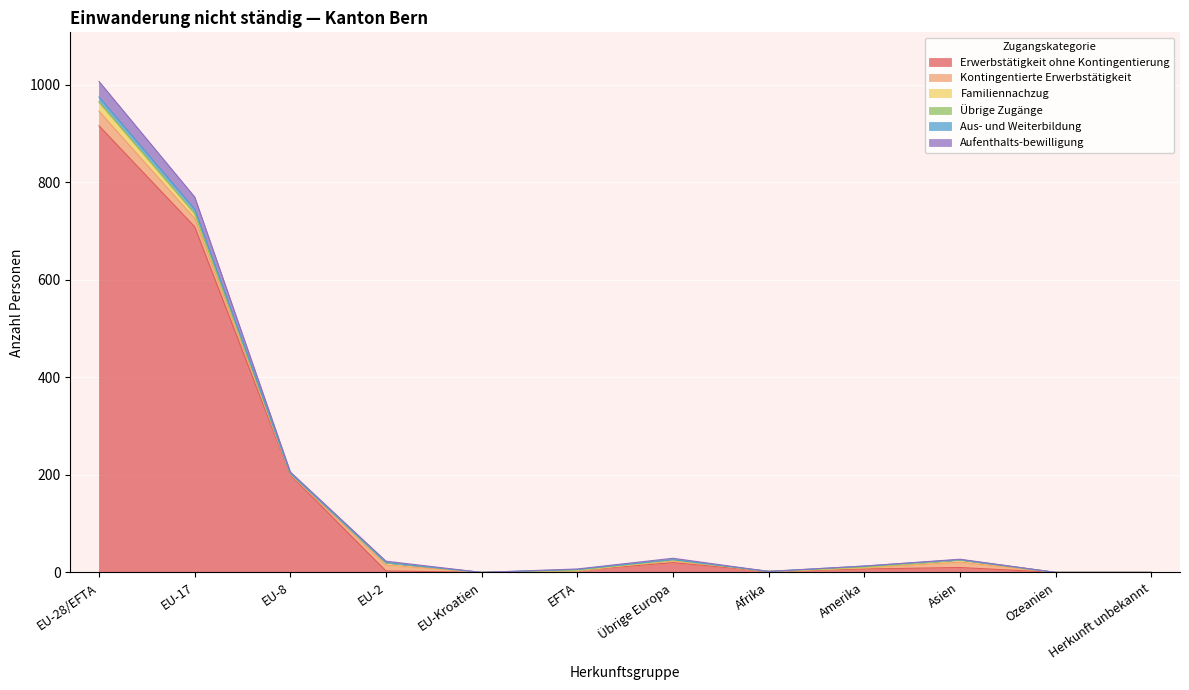

How many interior local peaks does the Kontingentierte Erwerbstätigkeit series have?

3